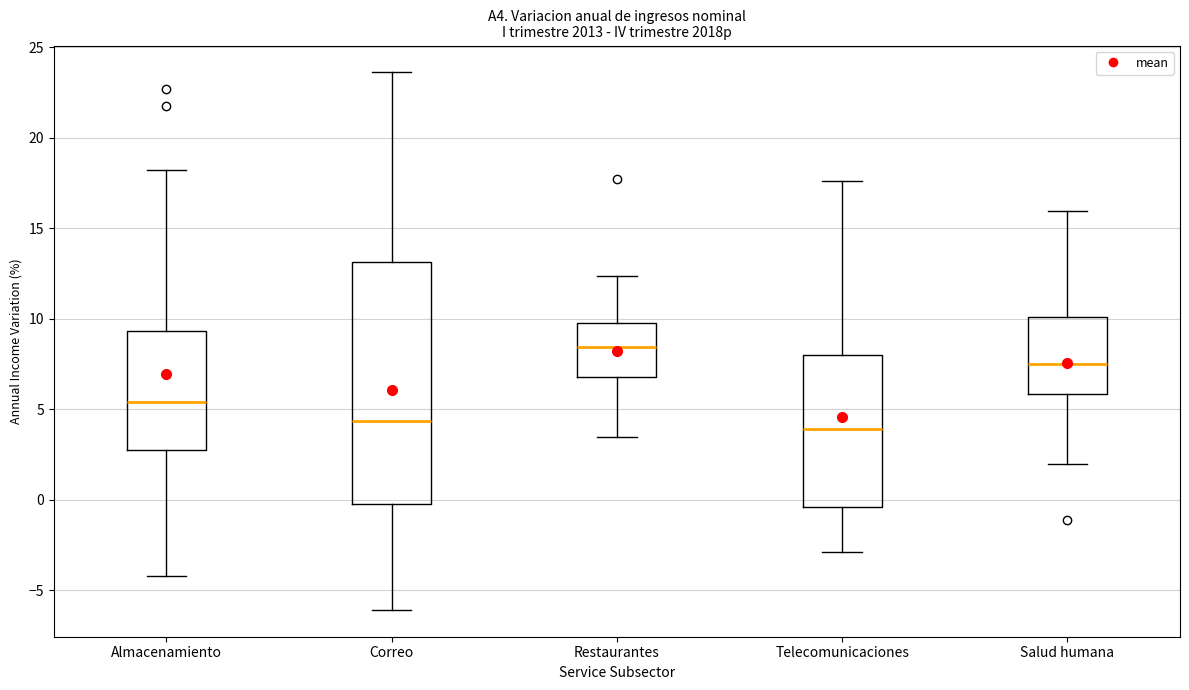

Where does the lower whisker of the box for Telecomunicaciones end on the y-axis? The values are not printed on the chart, so give them approximately, as read against the axis.

-3.0